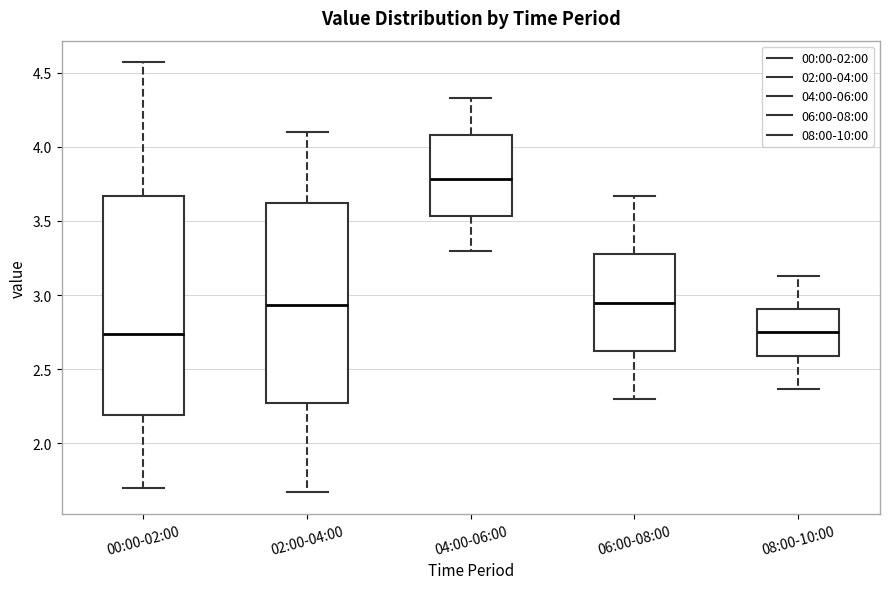

Reading left to right, read every box against the y-axis: the position of its median line, the range the box covers, and the ends of its whiskers. The values are not printed on the chart, so give them approximately, as read against the axis.

00:00-02:00: median 2.75, box 2.20 to 3.65, whiskers 1.70 to 4.55
02:00-04:00: median 2.95, box 2.30 to 3.60, whiskers 1.65 to 4.10
04:00-06:00: median 3.80, box 3.55 to 4.10, whiskers 3.30 to 4.35
06:00-08:00: median 2.95, box 2.60 to 3.30, whiskers 2.30 to 3.65
08:00-10:00: median 2.75, box 2.60 to 2.90, whiskers 2.35 to 3.15